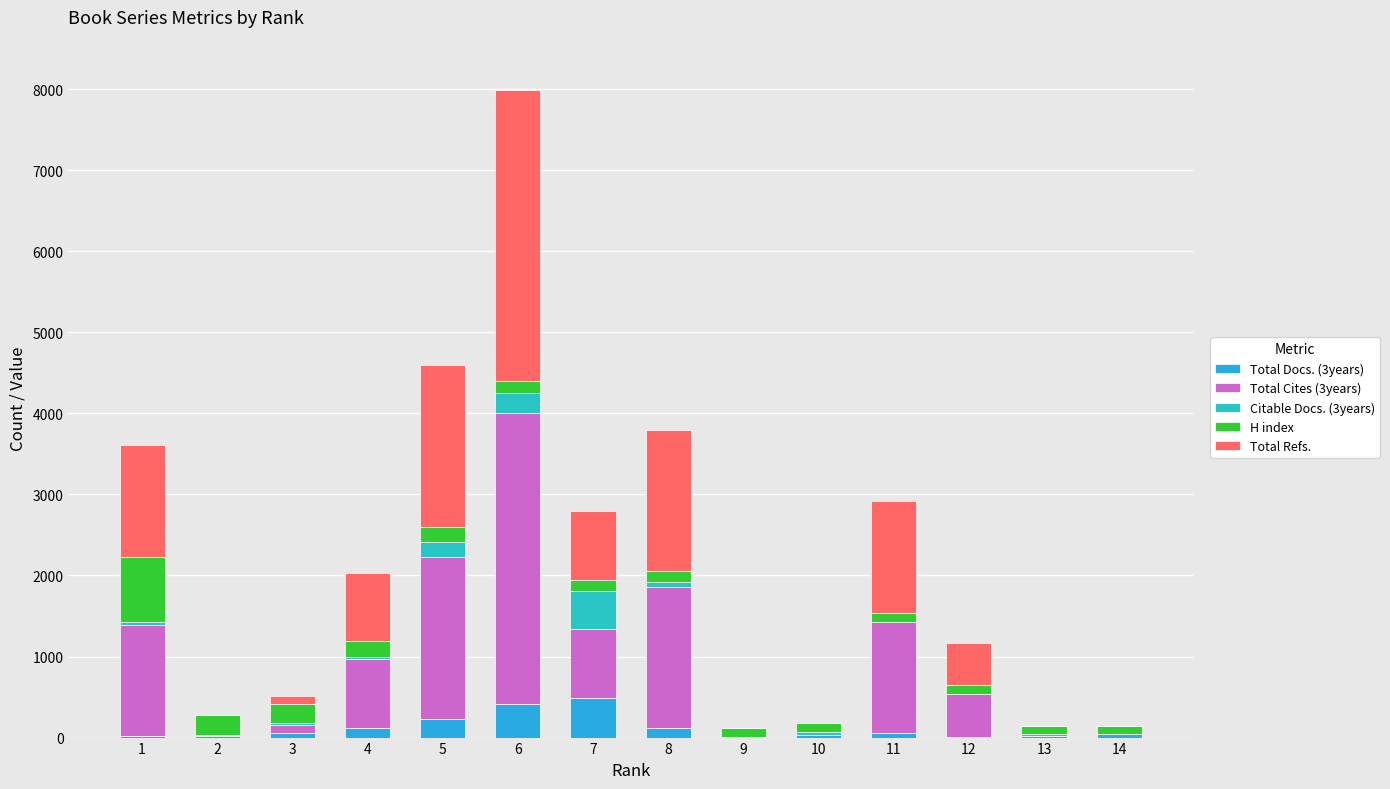

Where does the H index series first go above 139?

1